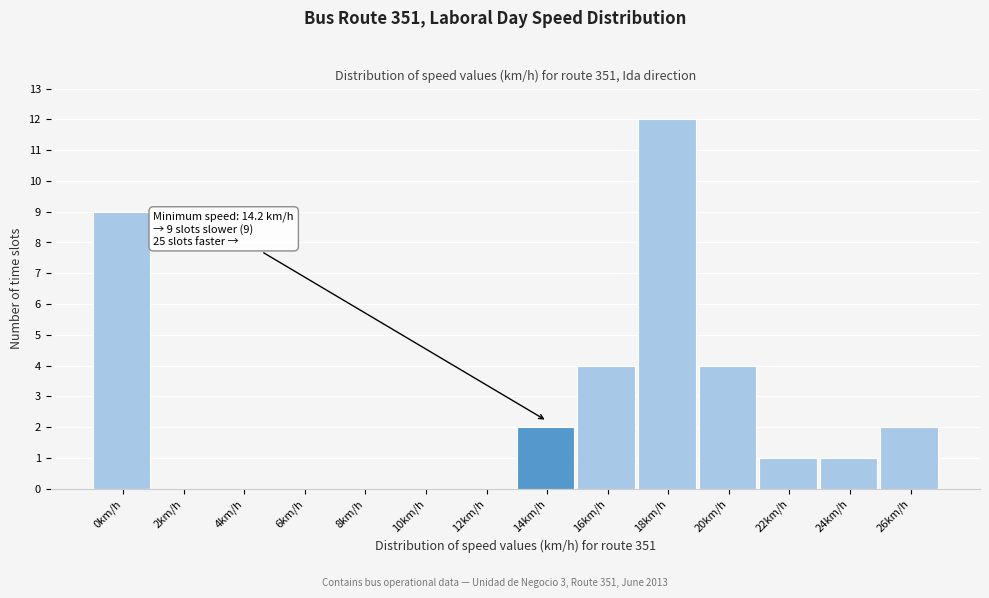

Reading left to right, extract all data points from this chart.

0km/h=9	2km/h=0	4km/h=0	6km/h=0	8km/h=0	10km/h=0	12km/h=0	14km/h=2	16km/h=4	18km/h=12	20km/h=4	22km/h=1	24km/h=1	26km/h=2